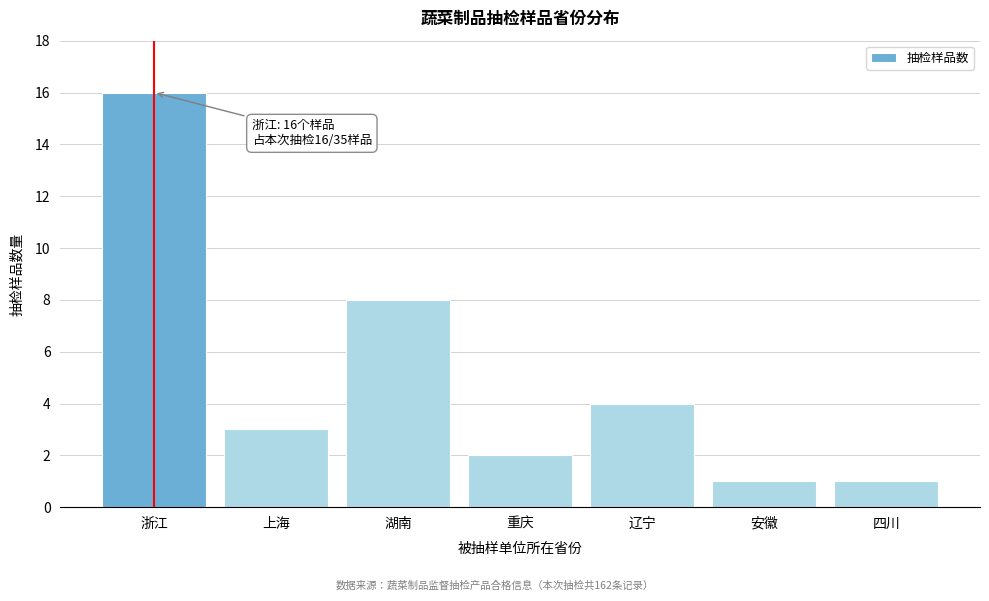

Reading right to left, extract all data points from this chart.

1	1	4	2	8	3	16